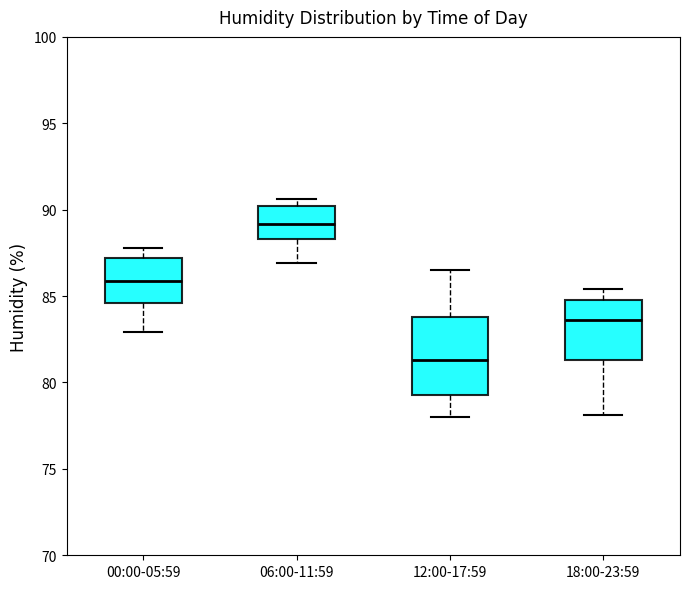

Where is the upper edge of the box for 06:00-11:59 on the y-axis? The values are not printed on the chart, so give them approximately, as read against the axis.

90.0